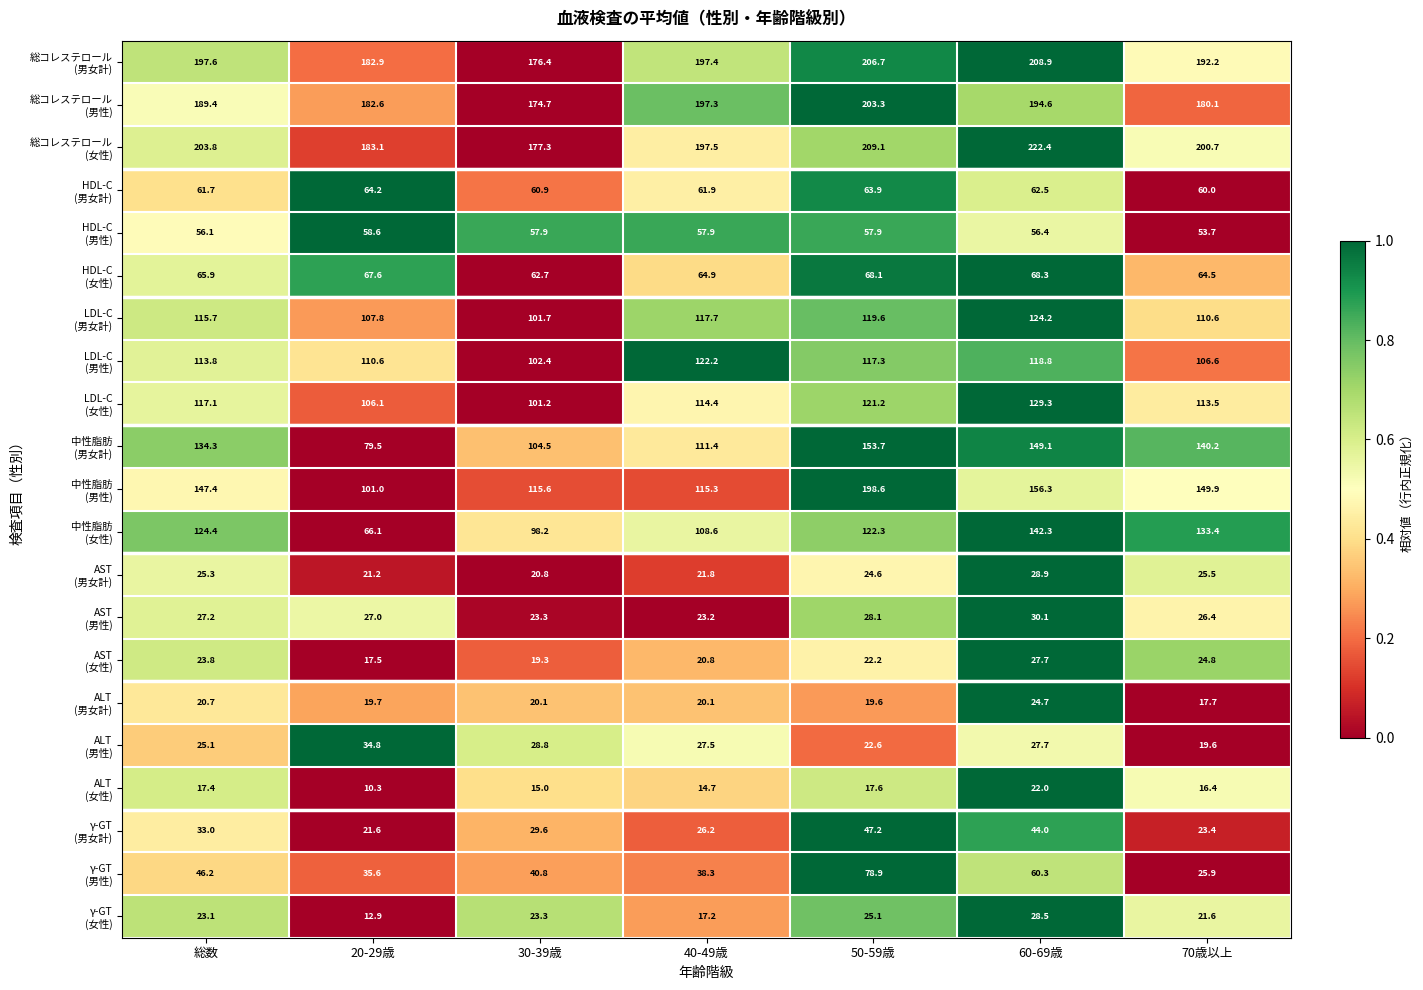

What is the minimum value shown in the chart?

10.3